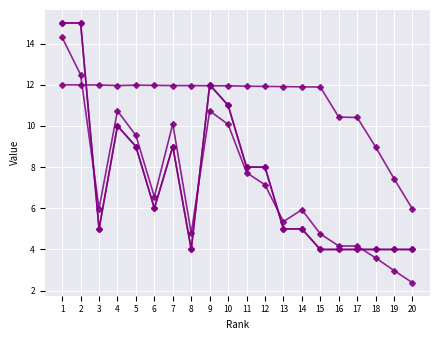

Does the chart have visible grid lines?

Yes